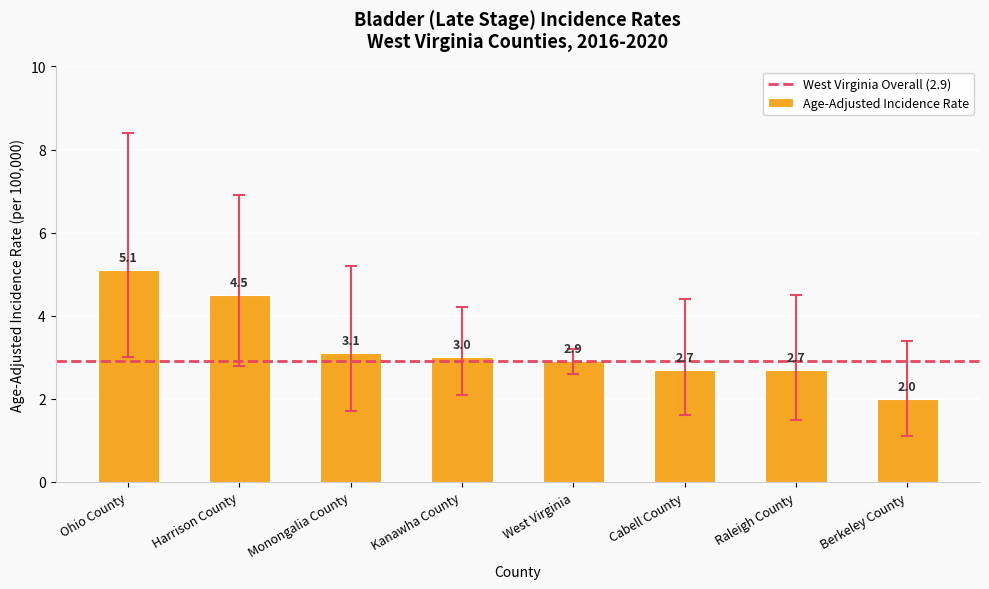

What is the difference between the second highest and minimum values?

2.5